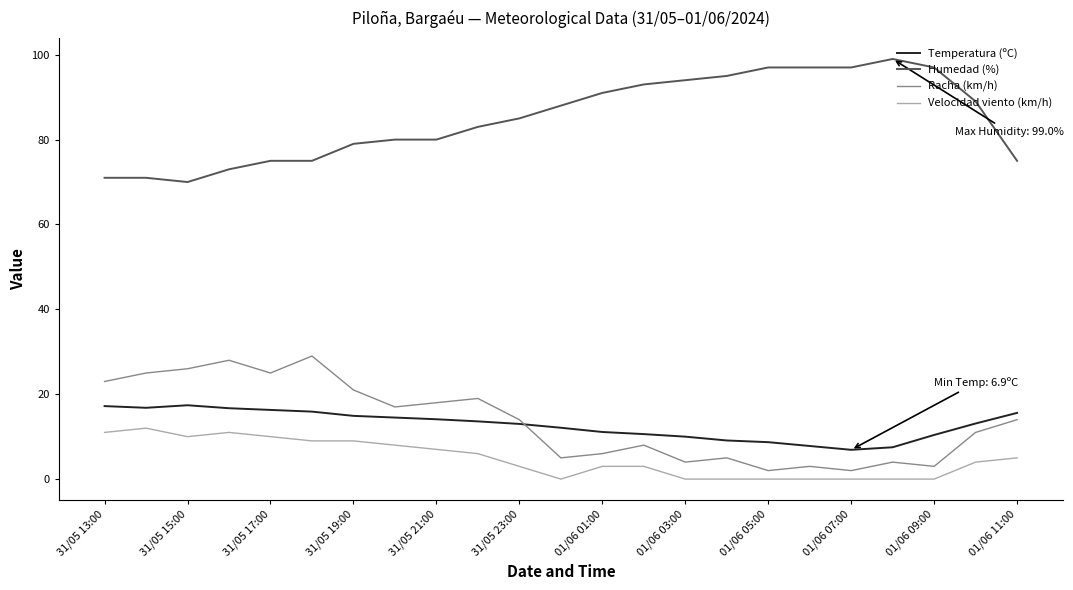

Which series has the largest total across all categories?

Humedad (%)